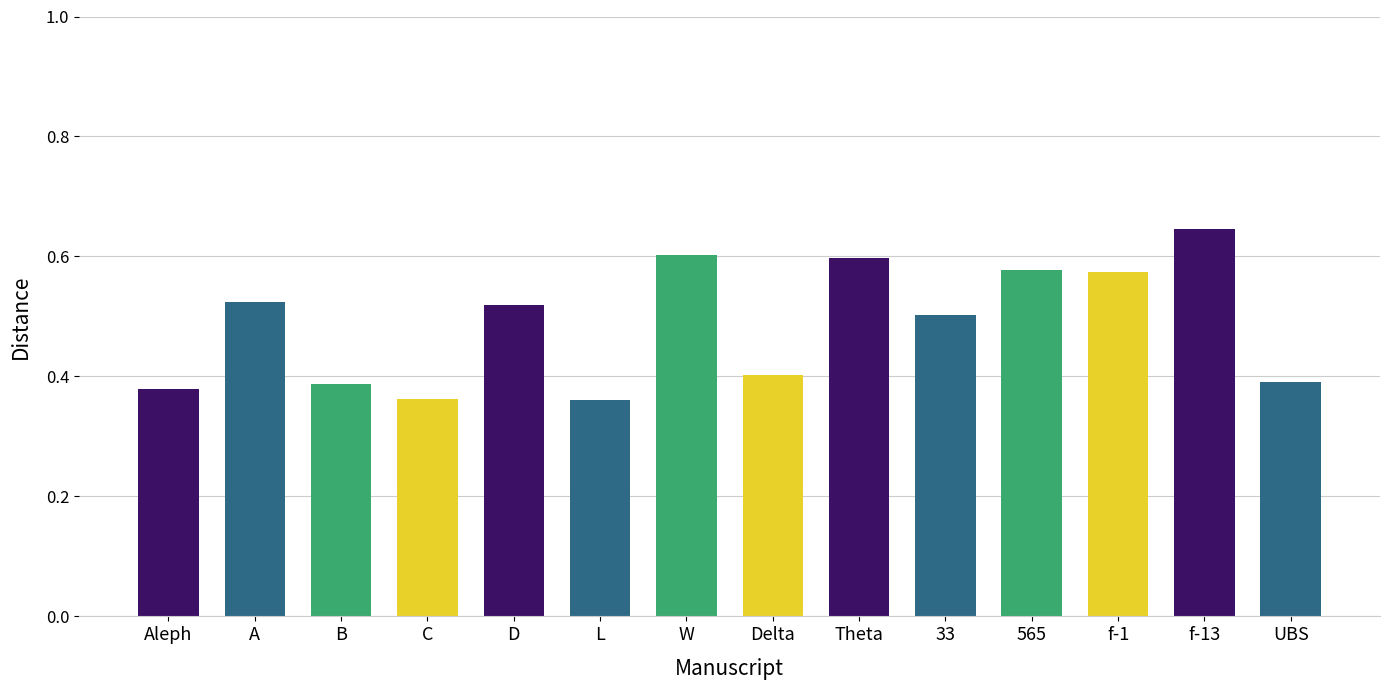

How many categories are shown in the chart?

14